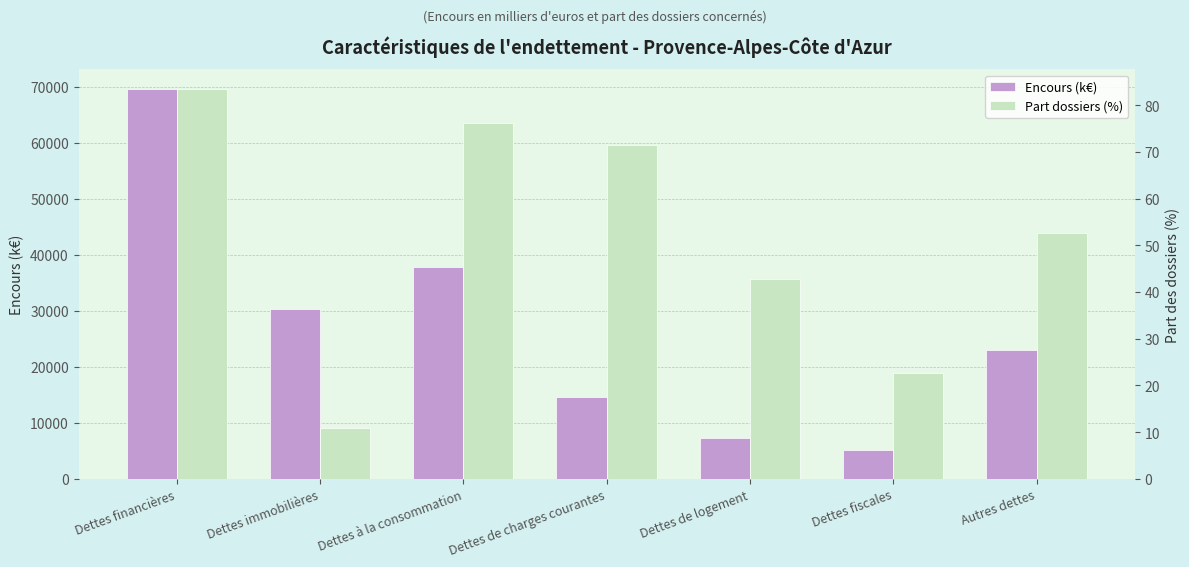

What are all the series names shown in the legend?

Encours (k€), Part dossiers (%)